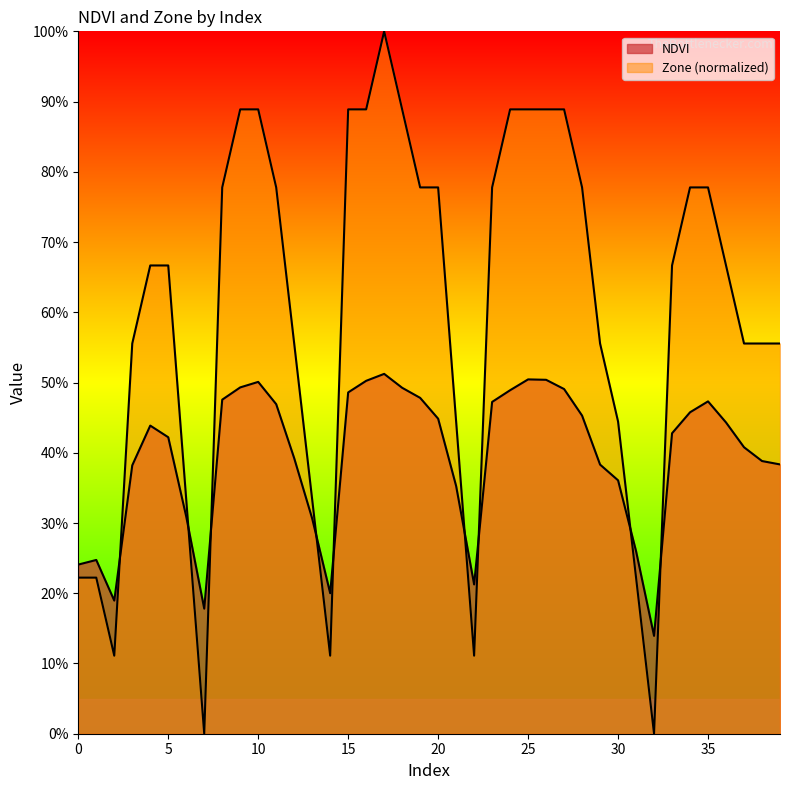

What is the difference between the highest and lowest values at 37?

0.1